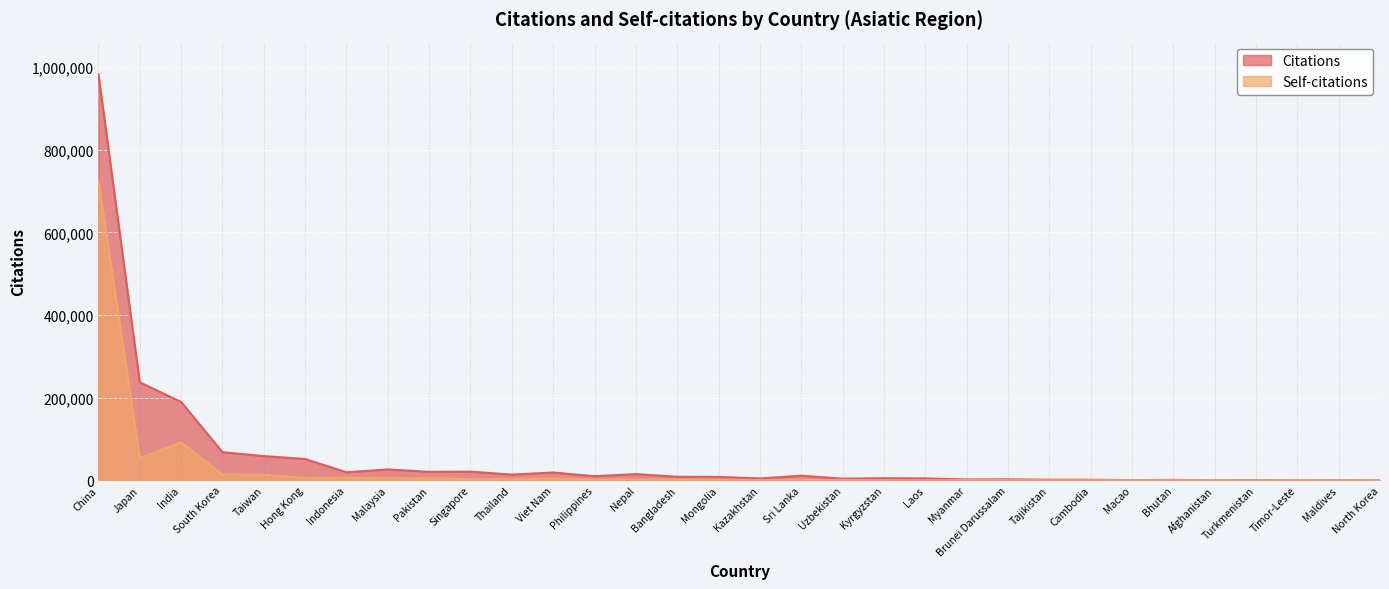

True or false: Citations and Self-citations cross at least once.

False